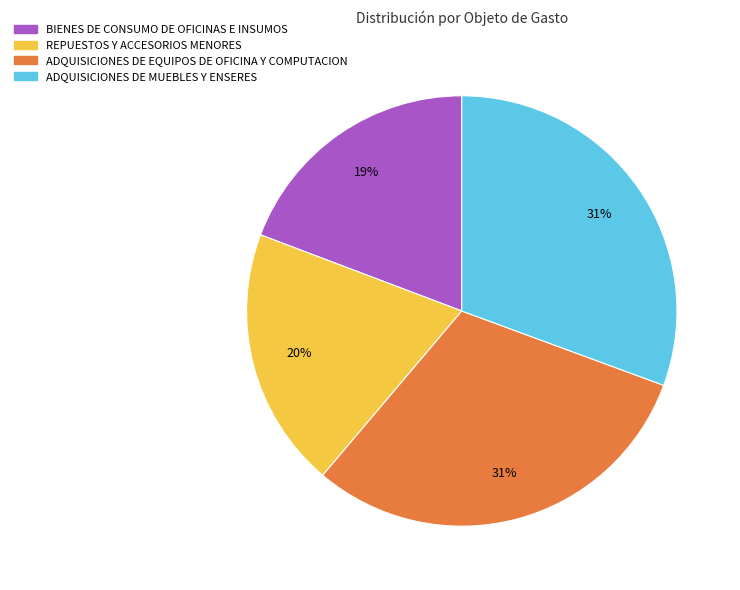

Is the sum of BIENES DE CONSUMO DE OFICINAS E INSUMOS and ADQUISICIONES DE MUEBLES Y ENSERES greater than half?

No